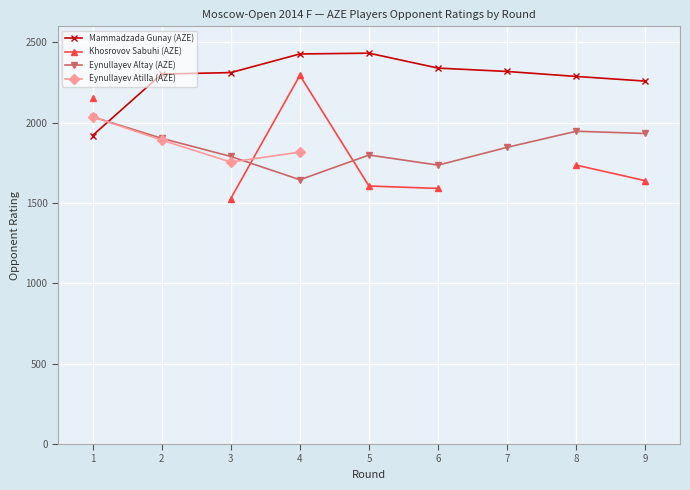

Read the Eynullayev Altay (AZE) value at 6.

1736